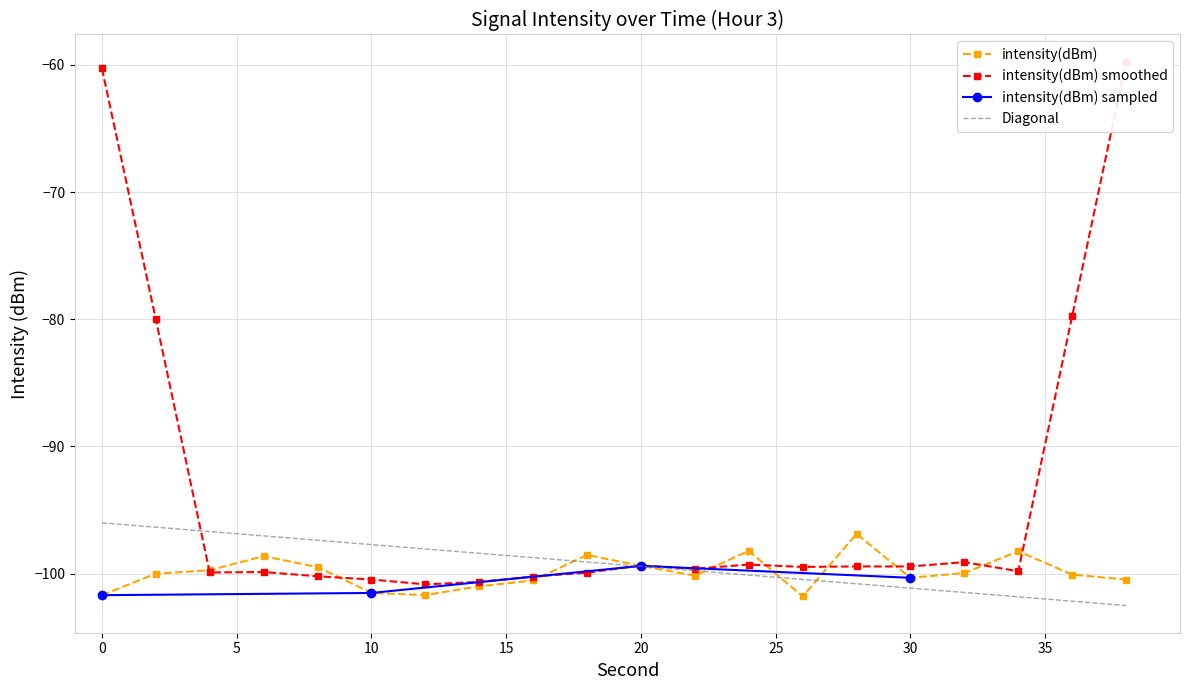

Is it true that intensity(dBm) equals -154.2 at 24?

False